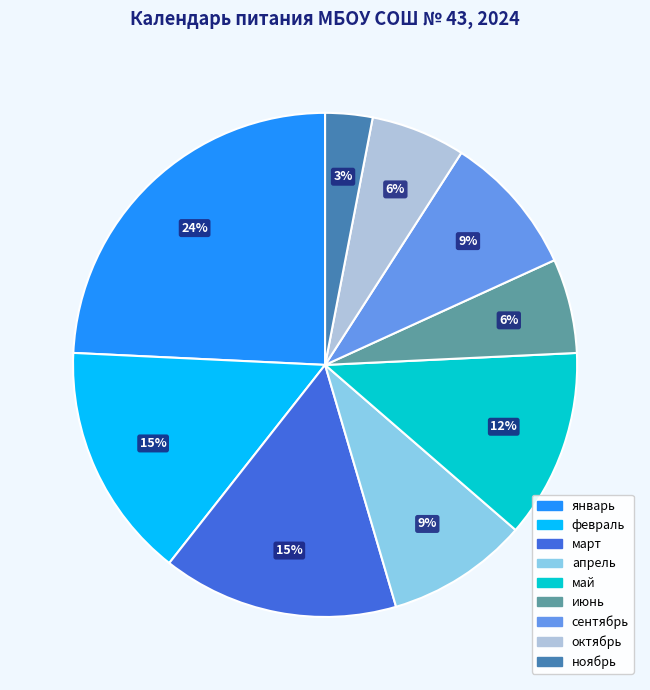

Is the sum of февраль and январь greater than half?

No